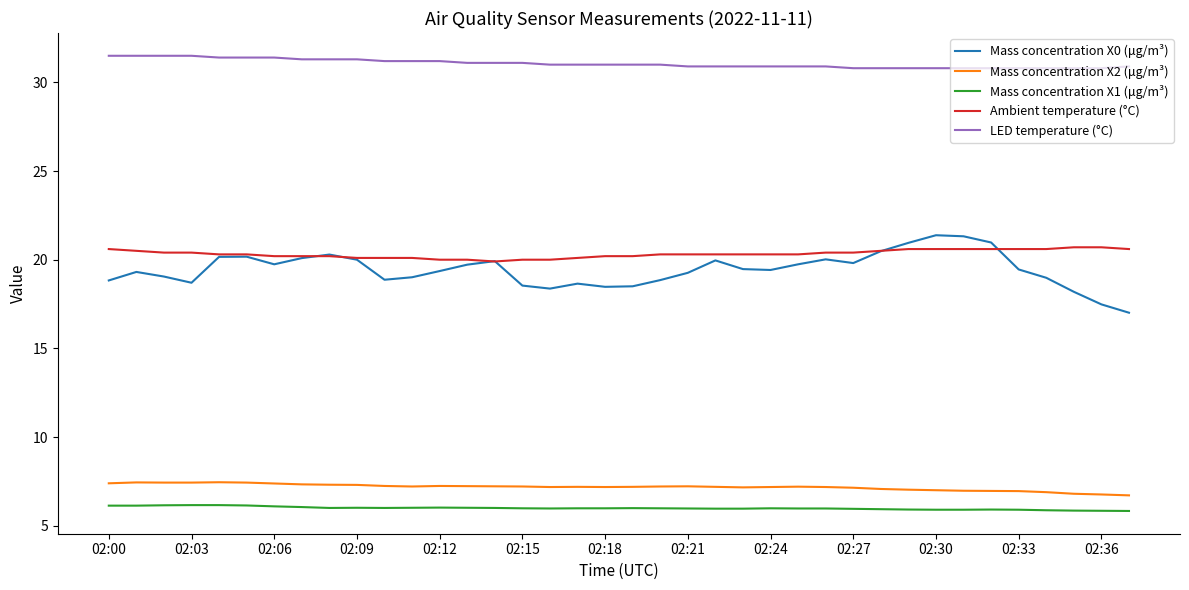

Which series has the widest spread of values?

Mass concentration X0 (μg/m³)